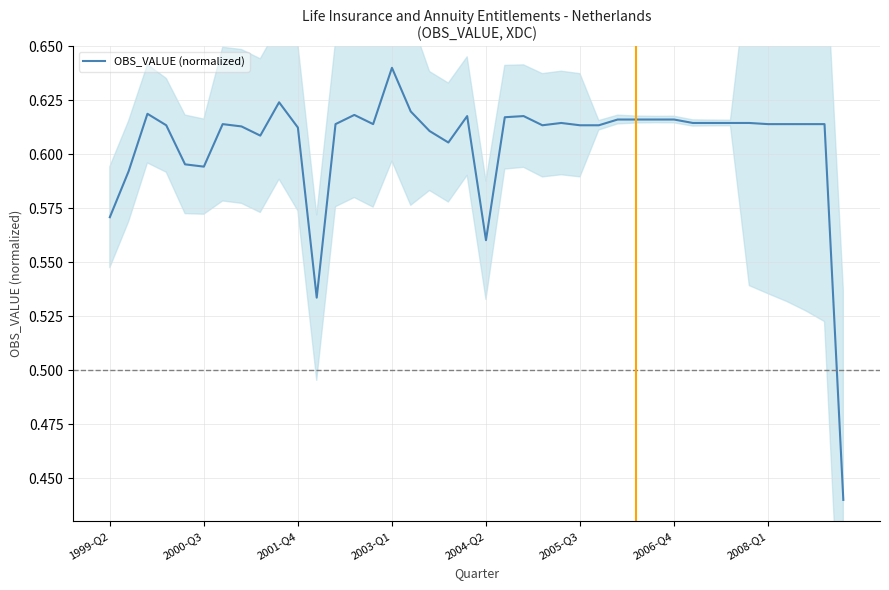

What is the difference between the values at 11 and 15?

0.1